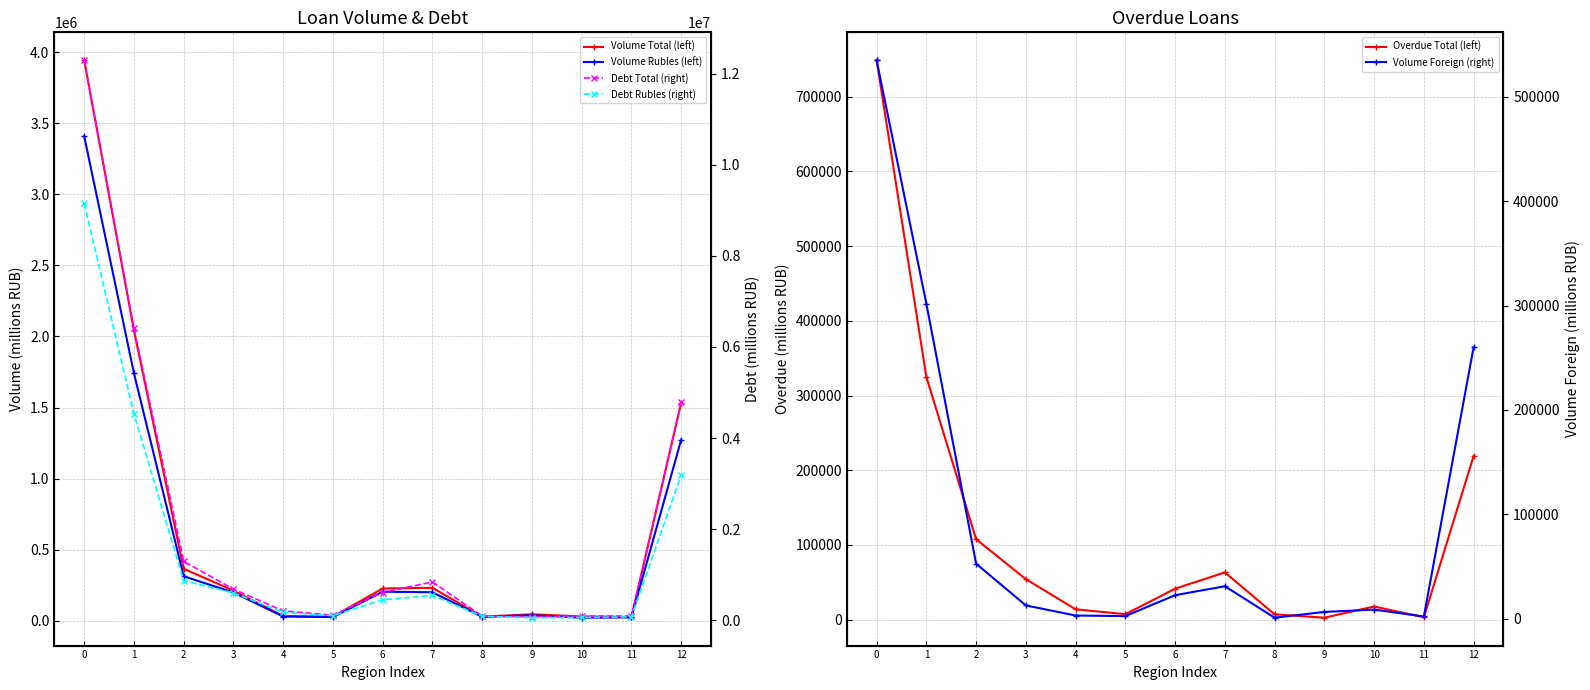

Read the Volume Total (left) value at 0.

3944207